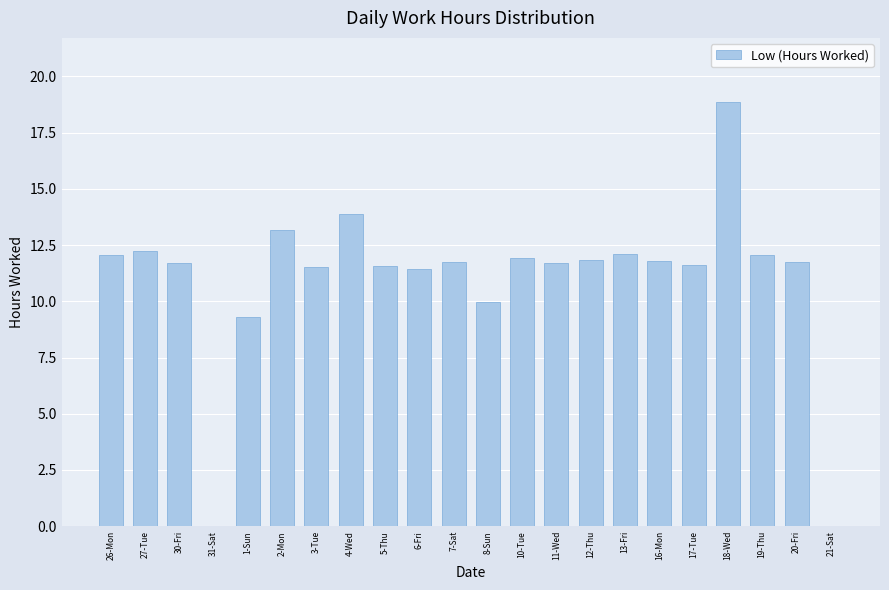

The chart shows a value of 21.3 at 12-Thu. True or false?

False